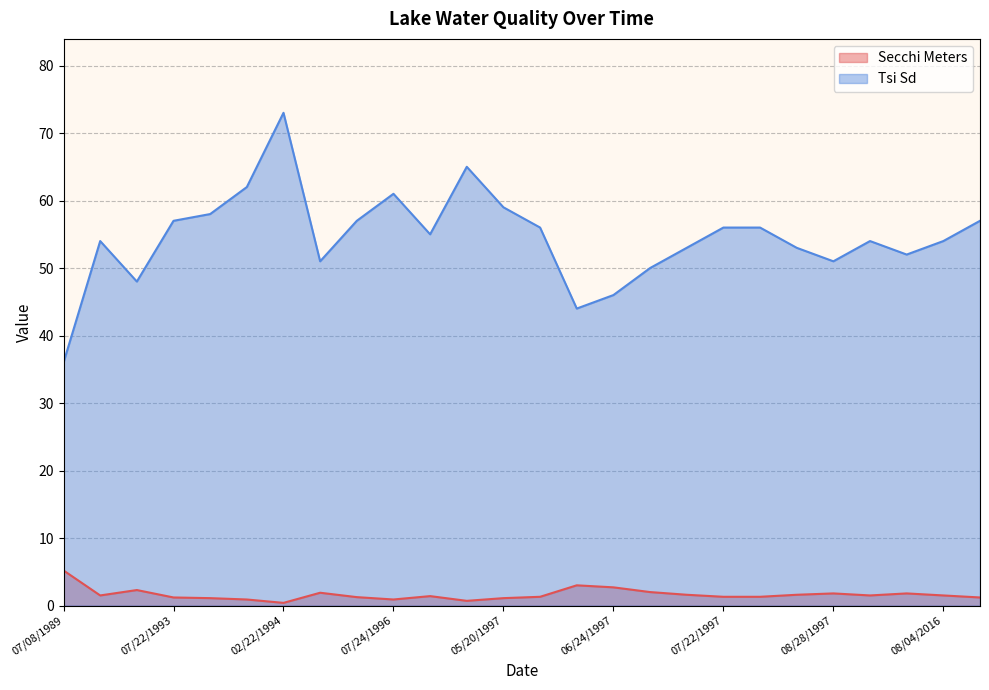

List the series in order of their overall mean, lowest first.

Secchi Meters, Tsi Sd